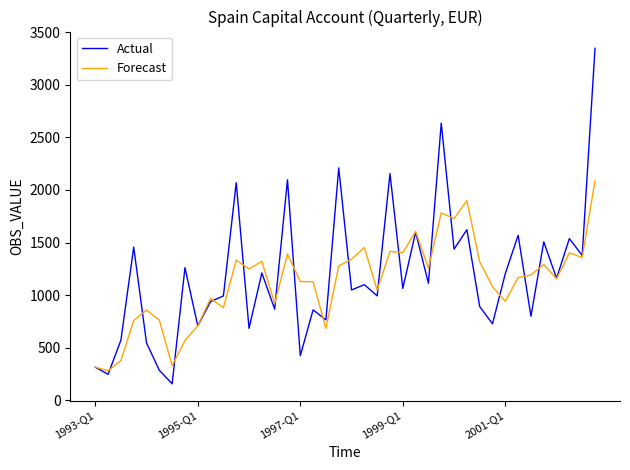

Which series has the largest range (max minus min)?

Actual